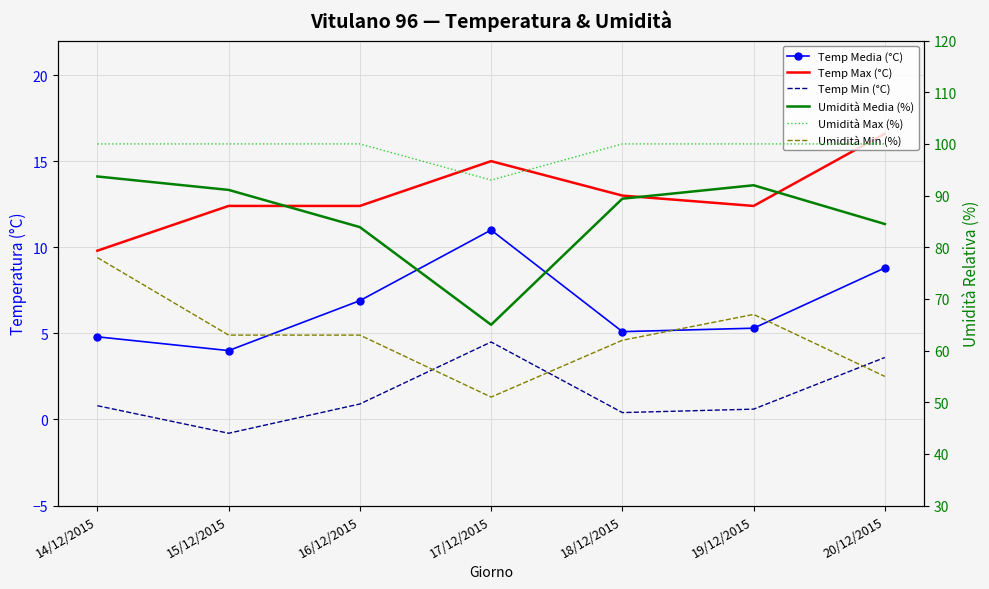

True or false: Umidità Min (%) and Umidità Media (%) cross at least once.

False